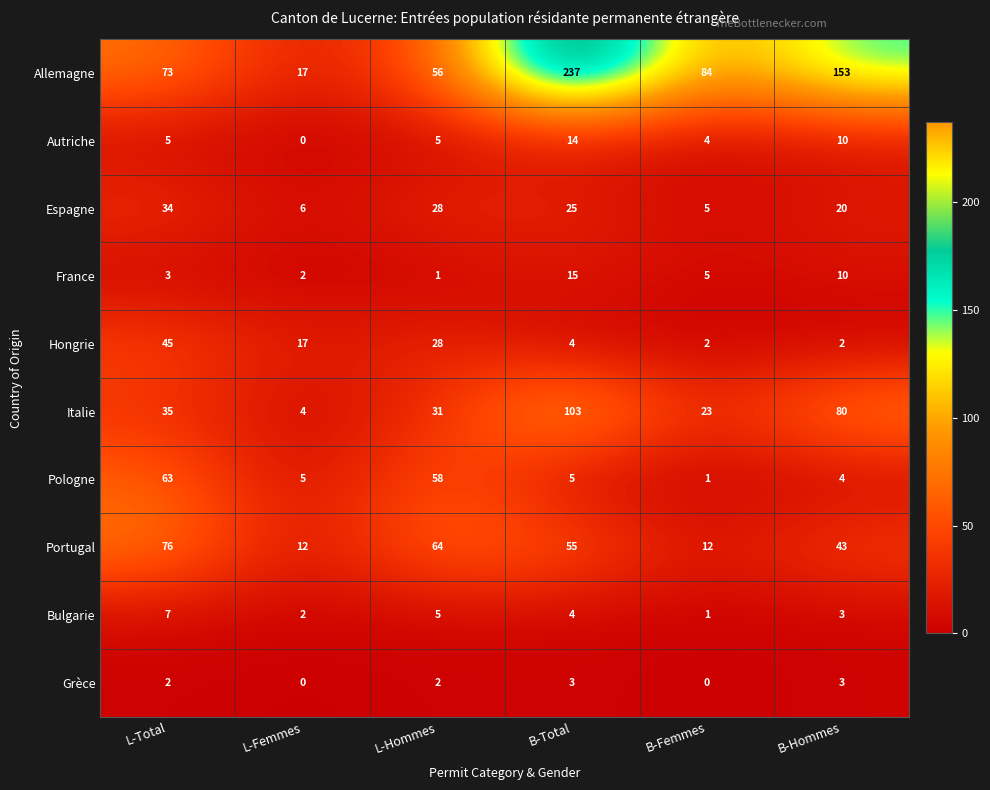

Which series has the largest range (max minus min)?

Allemagne